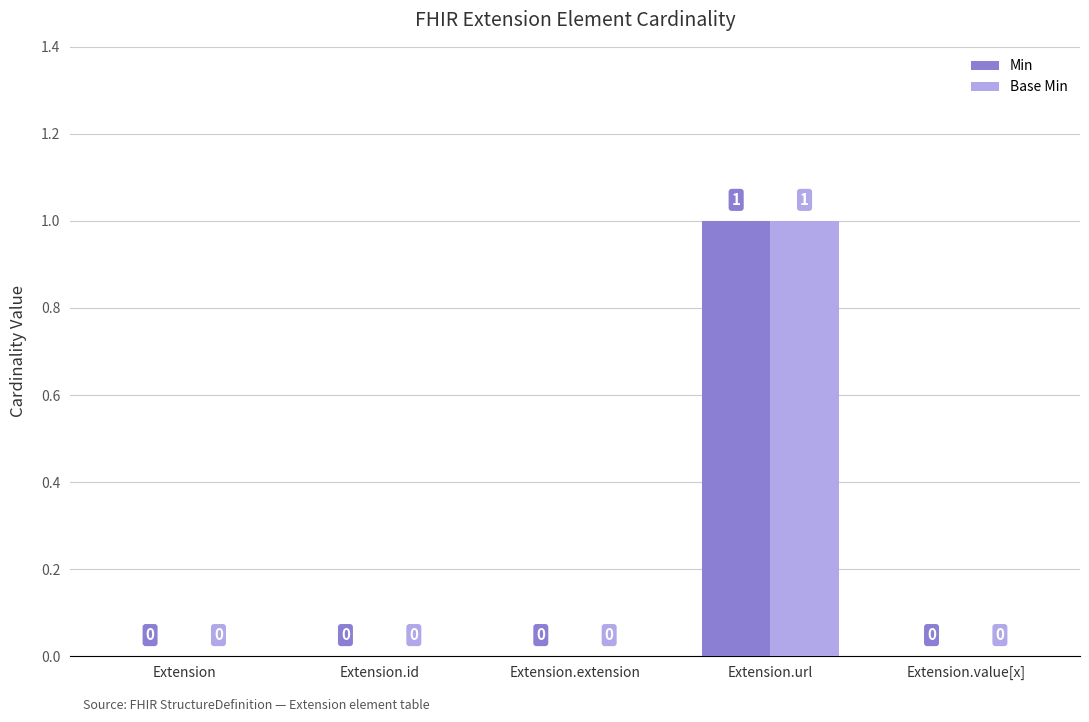

At which category is the sum across all series the highest?

Extension.url